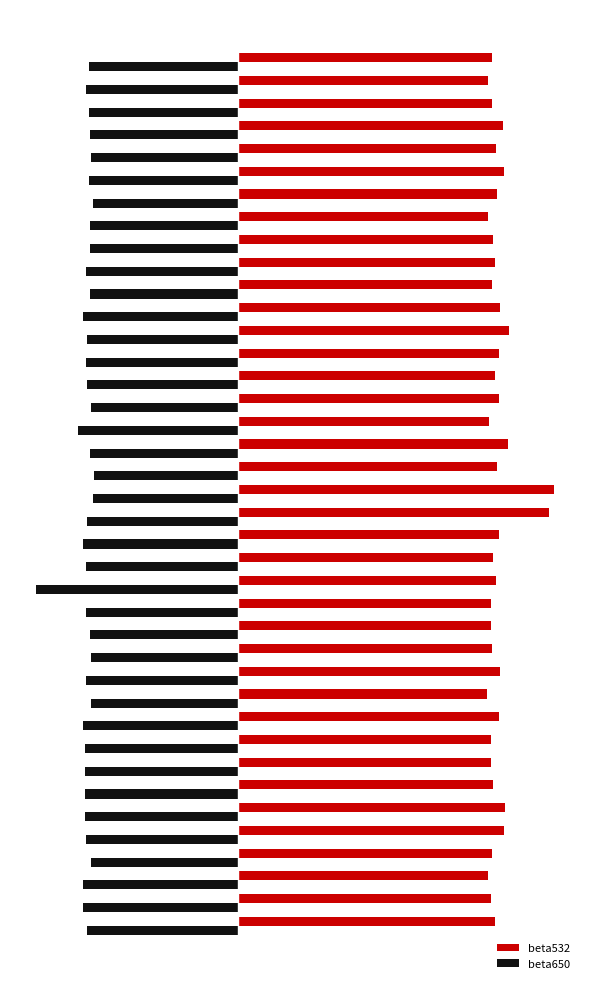

What are all the series names shown in the legend?

beta532, beta650